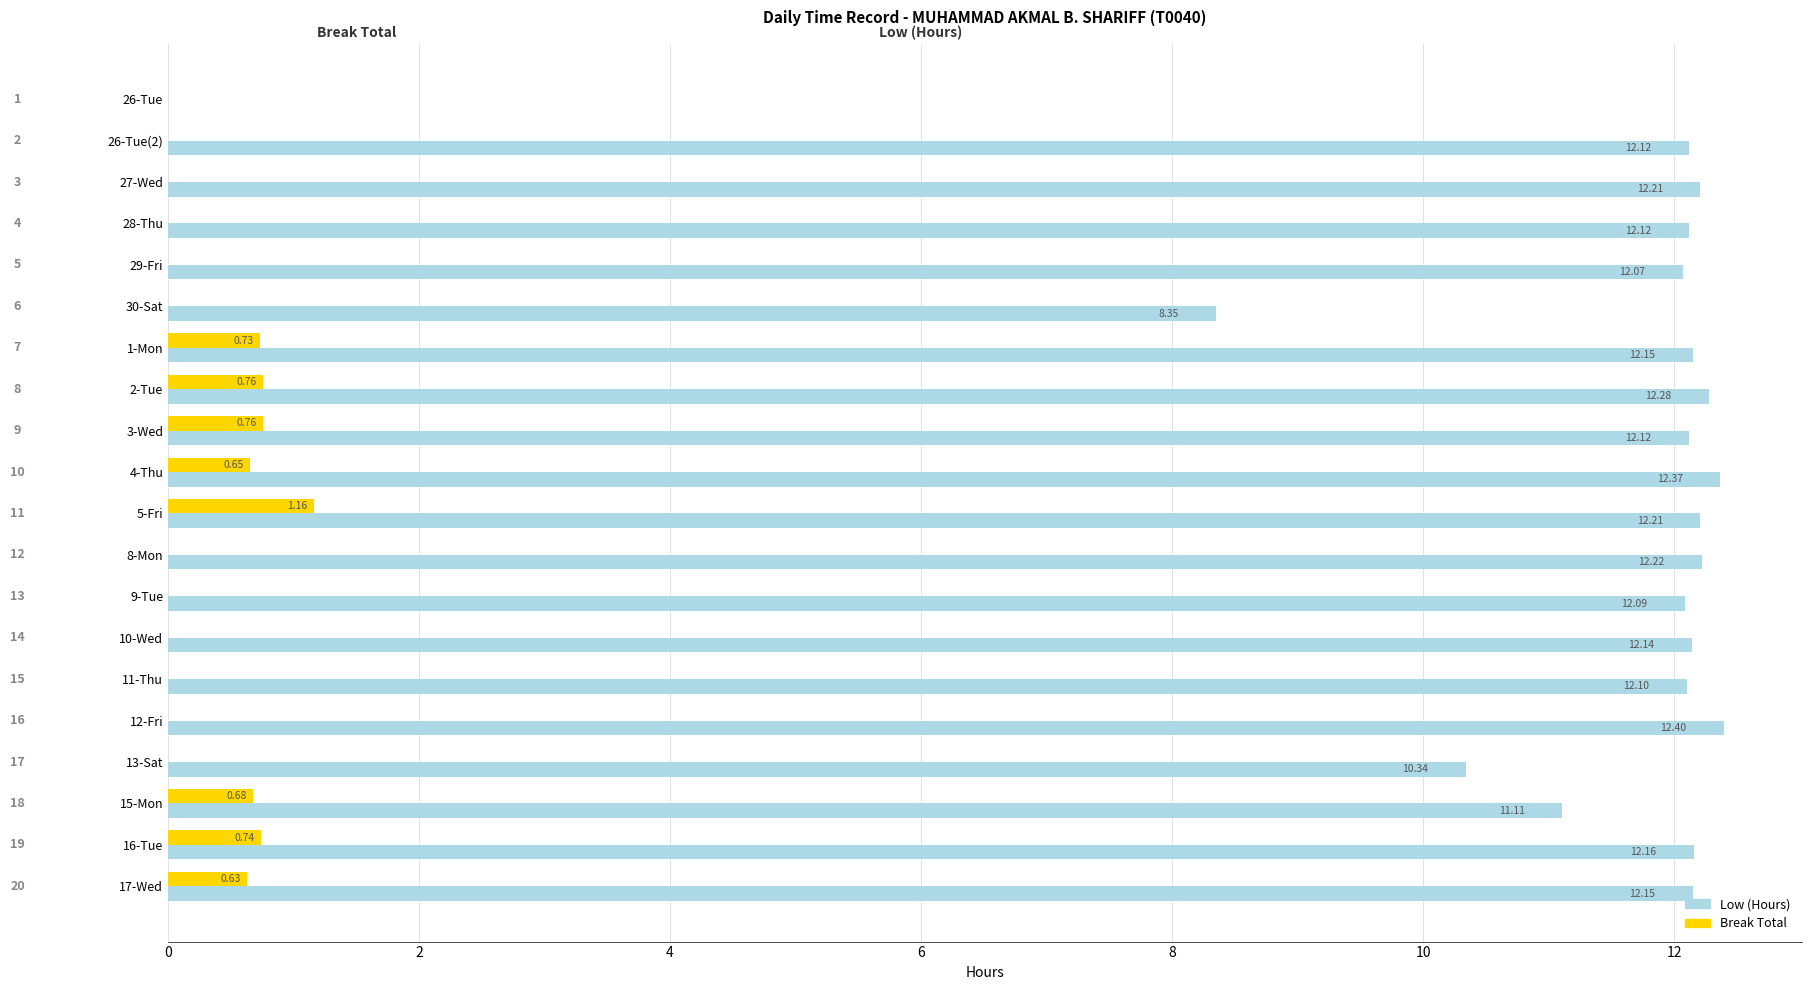

Which category has the highest value across all series?

12-Fri